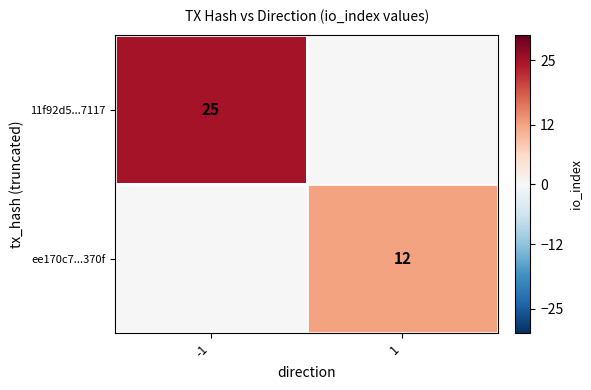

True or false: 11f92d5...7117 has a value of 25 at -1.

True